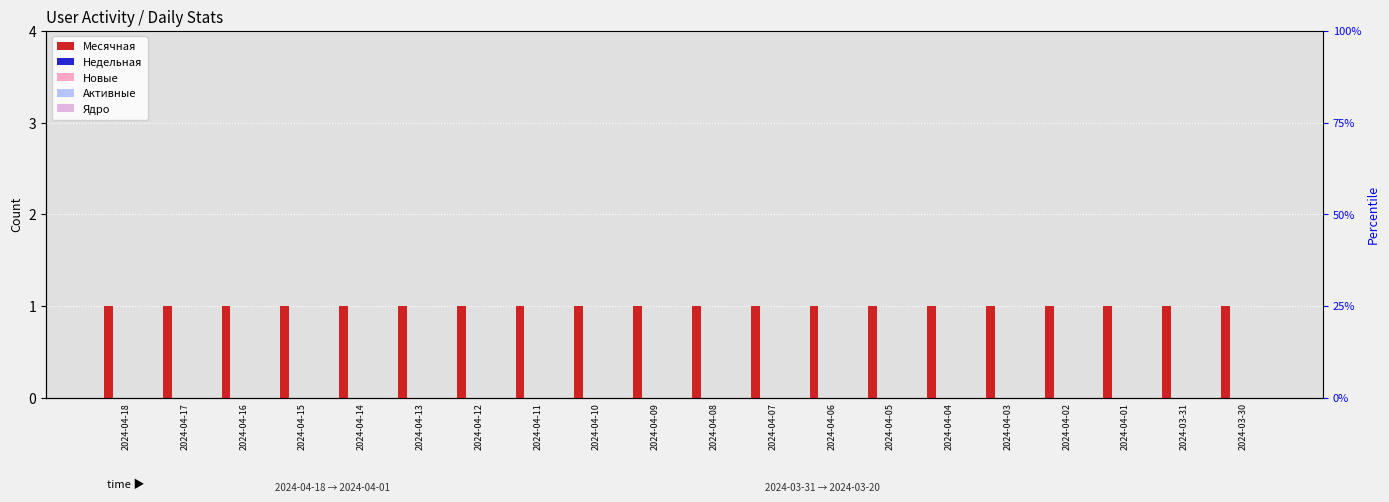

True or false: Месячная has a value of 1 at 2024-04-08.

True